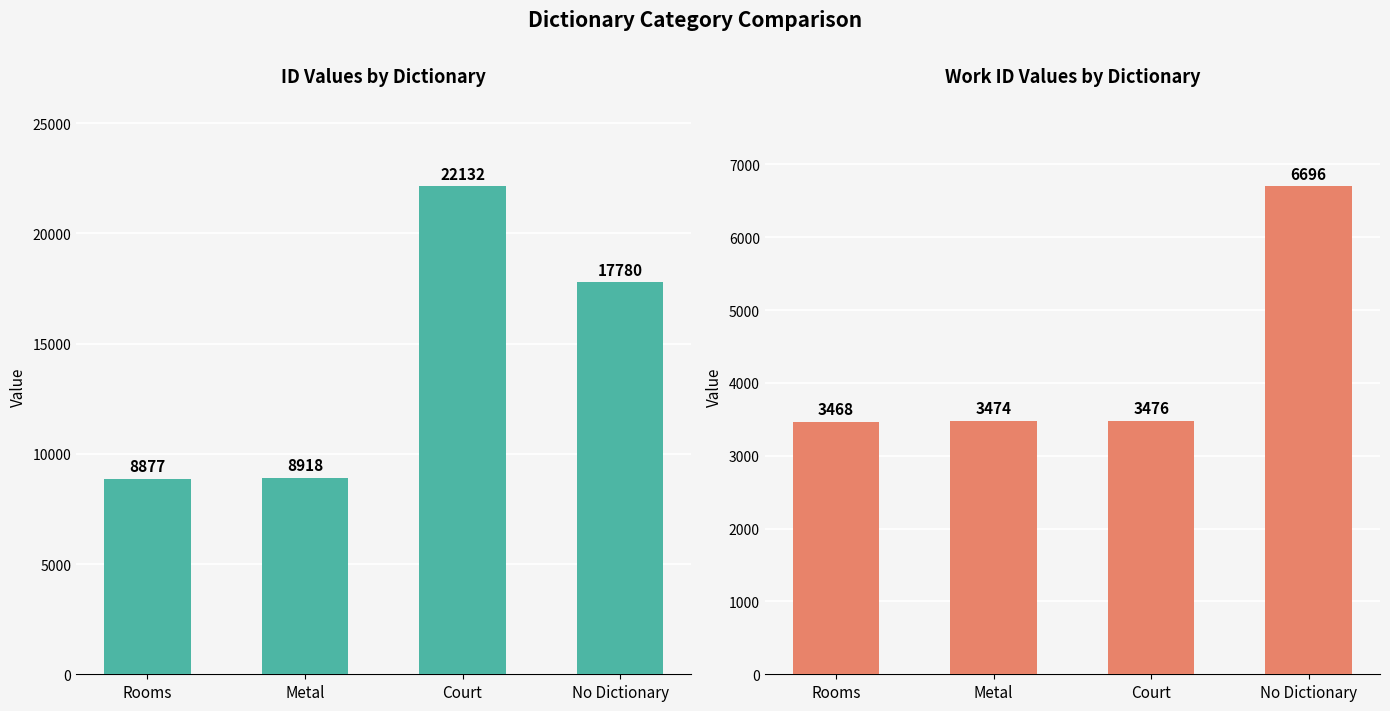

What is the total value across all series at Court?

25608